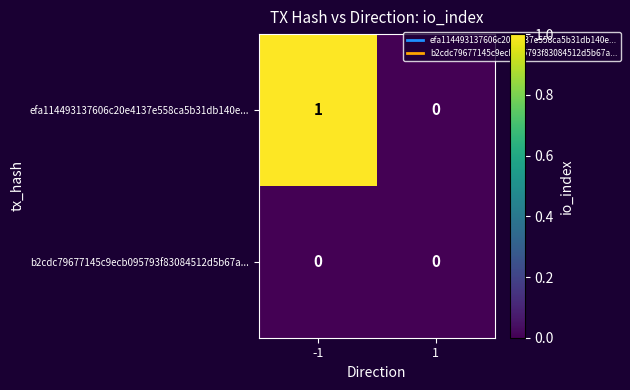

Rank the series at -1 from highest to lowest value.

efa114493137606c20e4137e558ca5b31db140e..., b2cdc79677145c9ecb095793f83084512d5b67a...